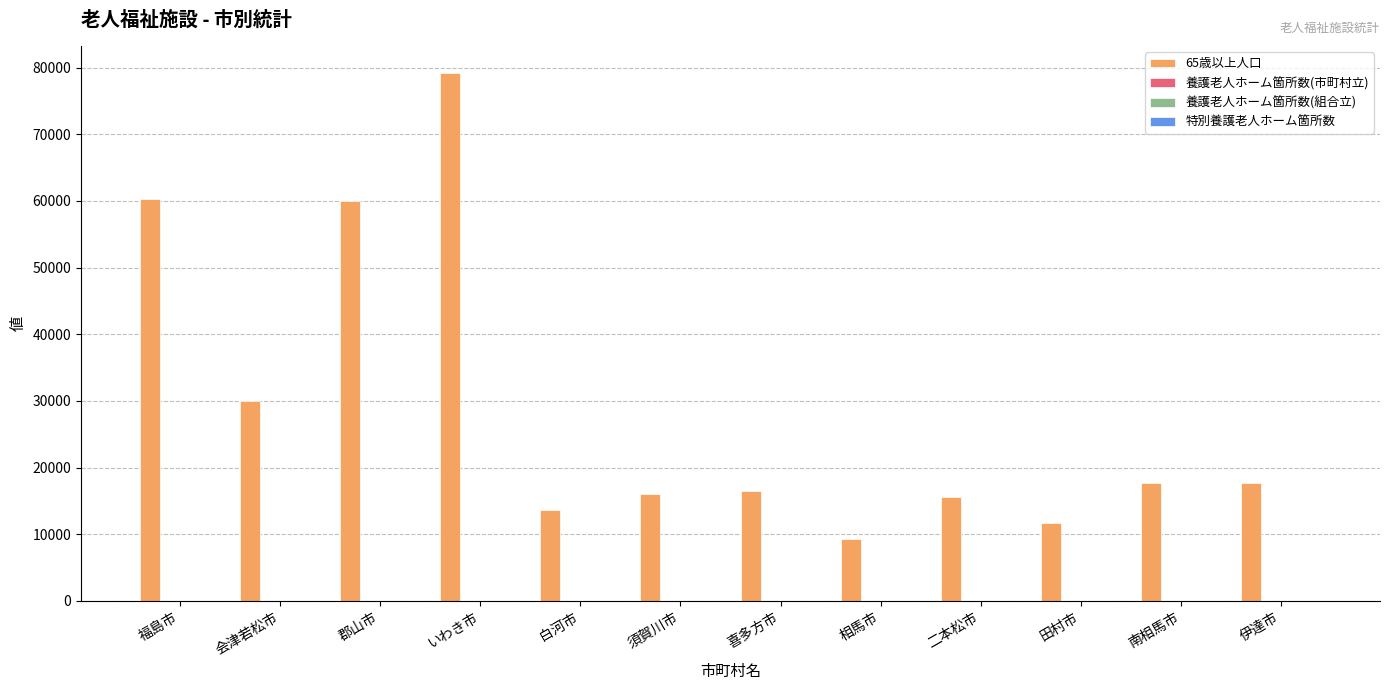

Which series has the largest range (max minus min)?

65歳以上人口